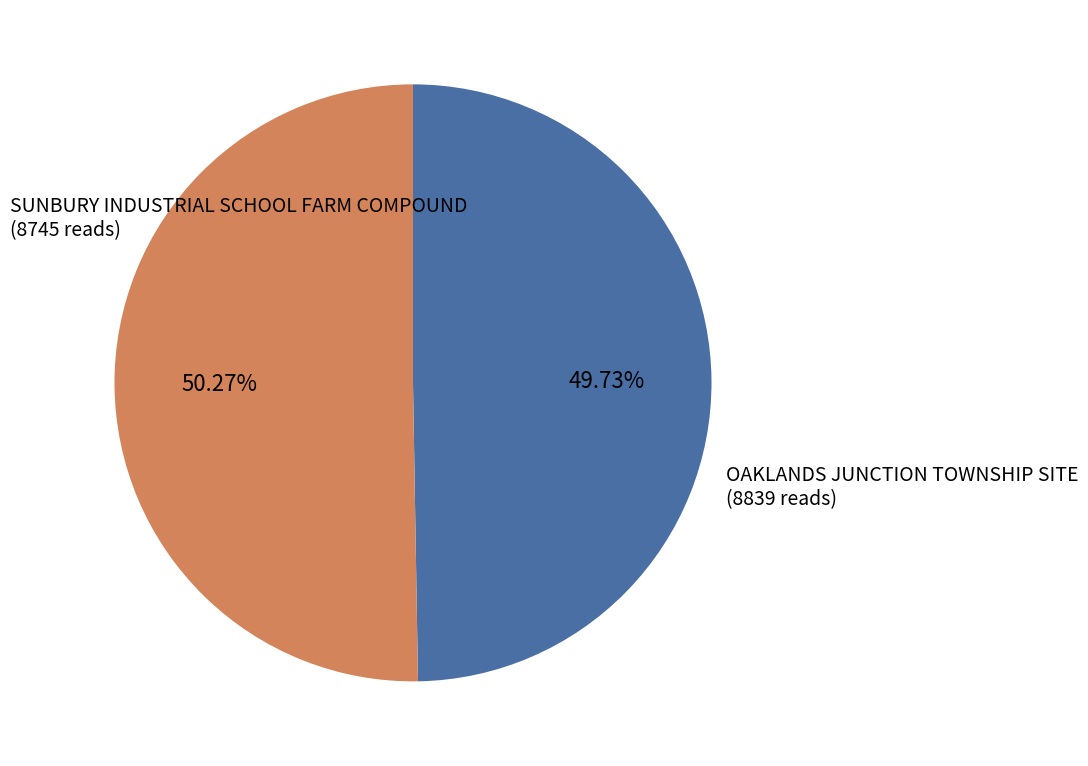

What percentage do SUNBURY INDUSTRIAL SCHOOL FARM COMPOUND and OAKLANDS JUNCTION TOWNSHIP SITE together represent?

100.0%